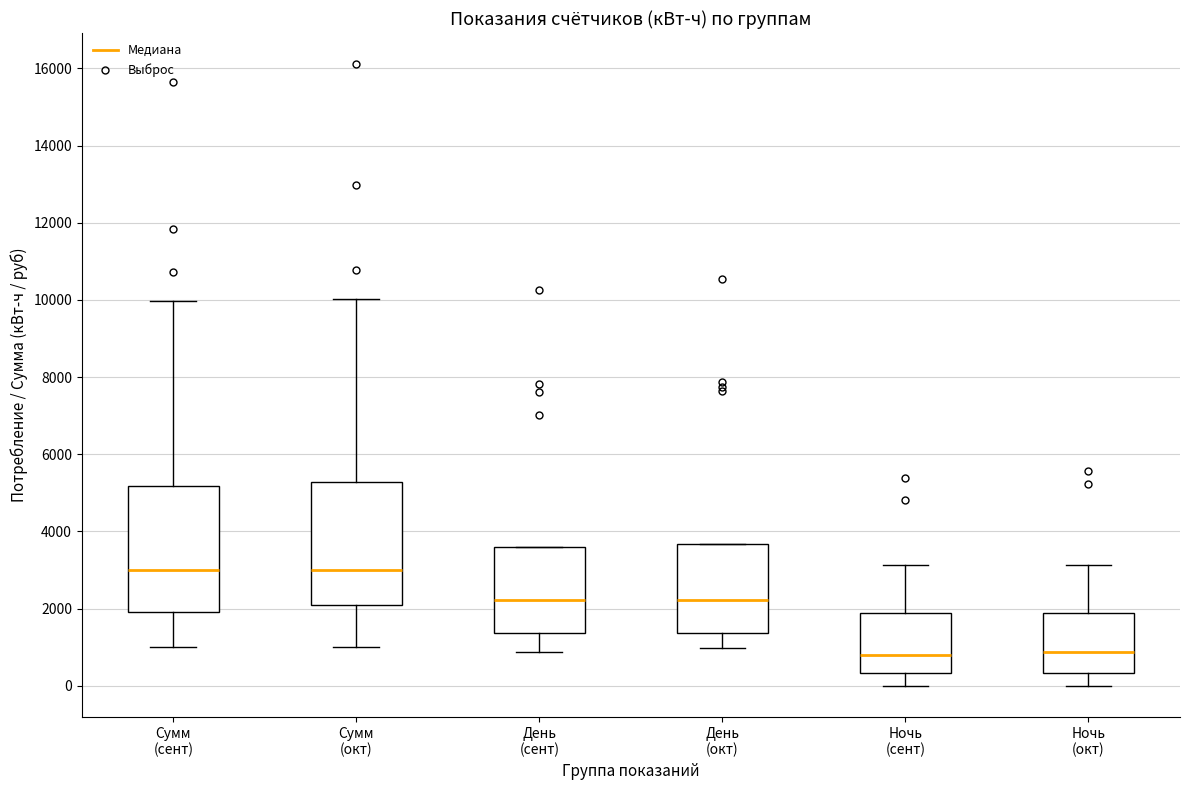

Reading left to right, read every box against the y-axis: the position of its median line, the range the box covers, and the ends of its whiskers. The values are not printed on the chart, so give them approximately, as read against the axis.

Сумм (сент): median 3000, box 2000 to 5200, whiskers 1000 to 10000
Сумм (окт): median 3000, box 2200 to 5200, whiskers 1000 to 10000
День (сент): median 2200, box 1400 to 3600, whiskers 800 to 3600
День (окт): median 2200, box 1400 to 3600, whiskers 1000 to 3600
Ночь (сент): median 800, box 400 to 1800, whiskers 0 to 3200
Ночь (окт): median 800, box 400 to 1800, whiskers 0 to 3200